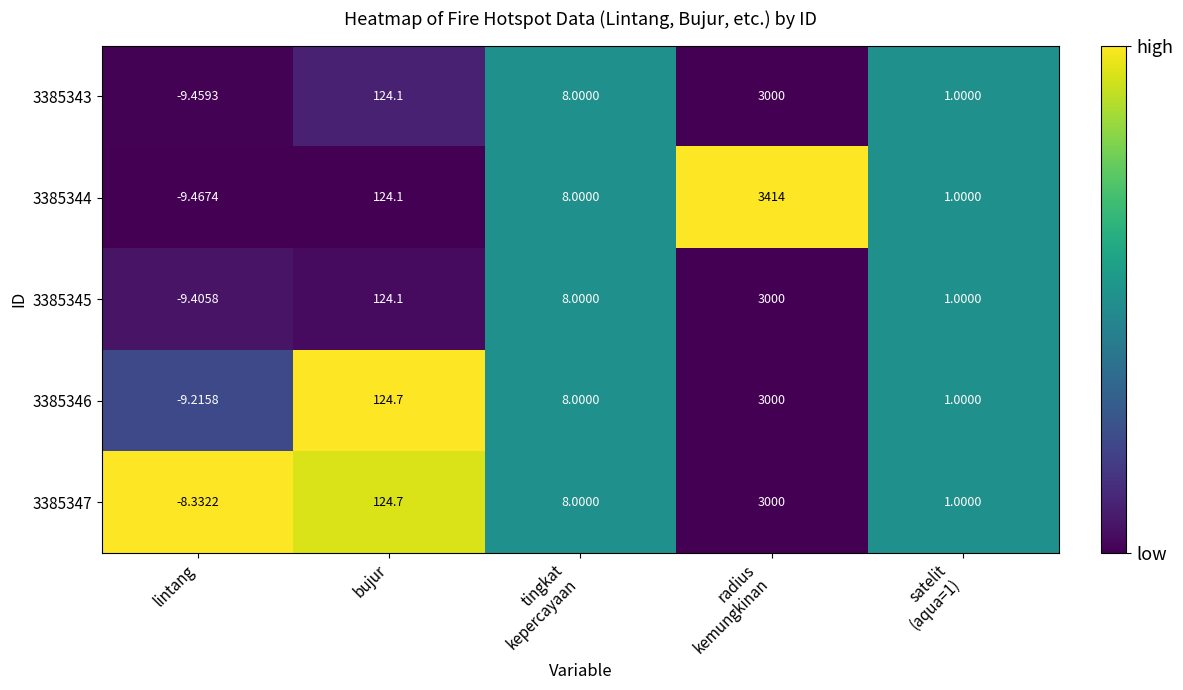

Which label corresponds to the smallest value in the chart?

lintang